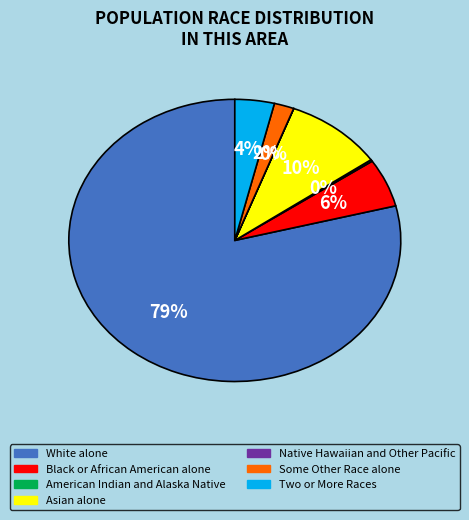

Which category has the biggest portion of the pie?

White alone